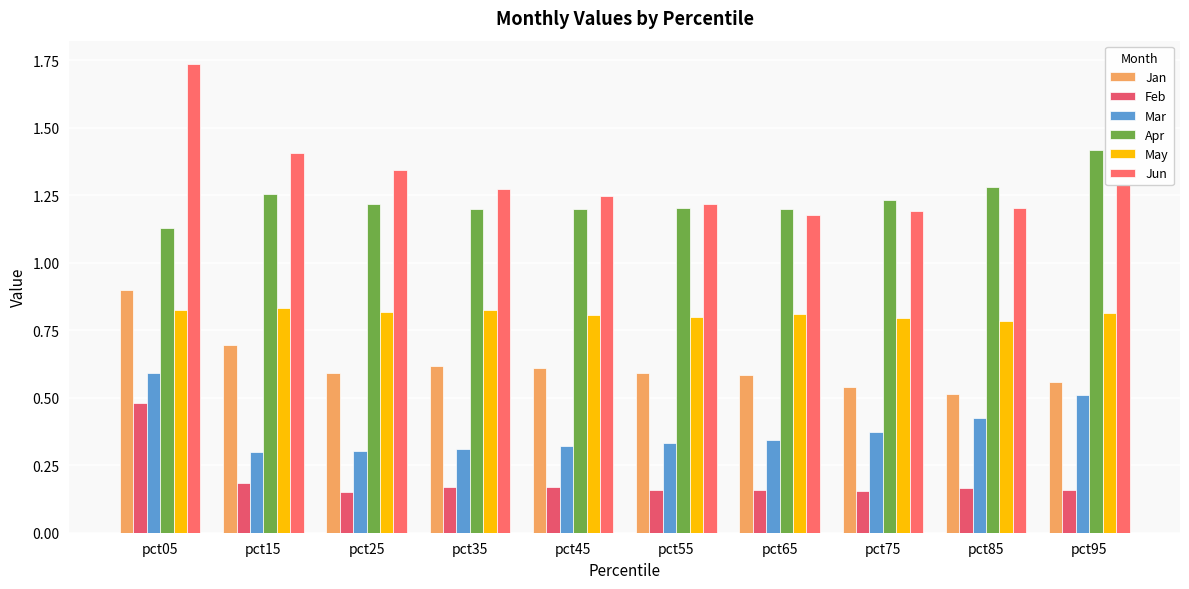

Which has a higher value, pct45 or pct15?

pct15